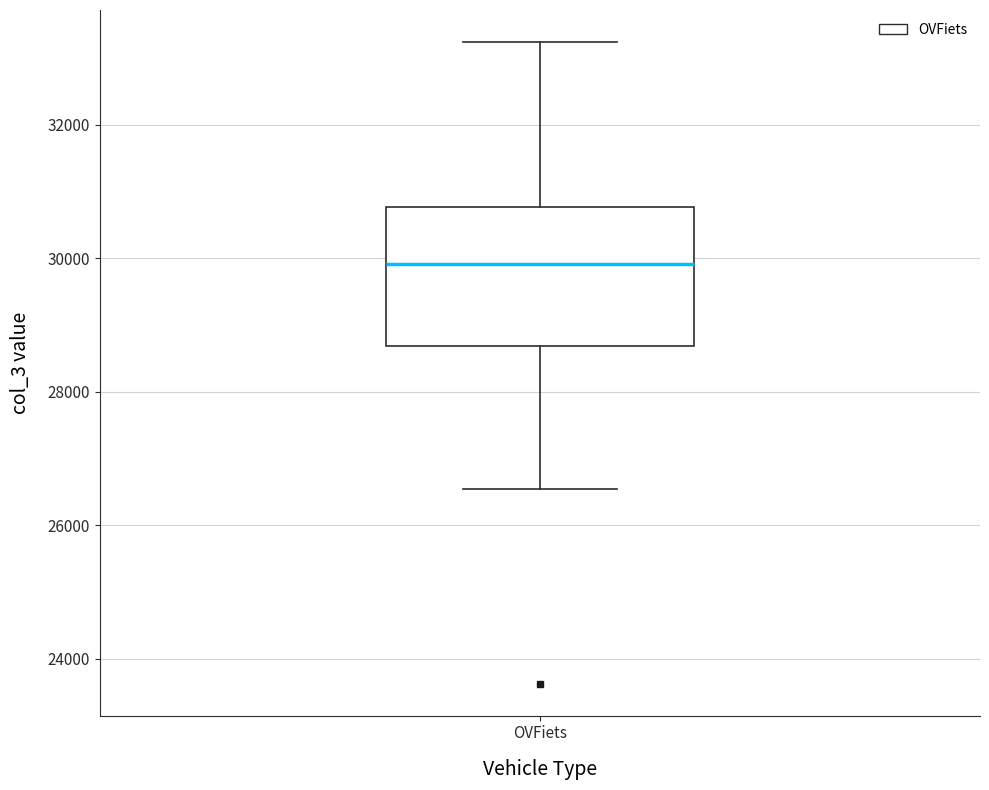

Where does the upper whisker of the box for OVFiets end on the y-axis? The values are not printed on the chart, so give them approximately, as read against the axis.

33200